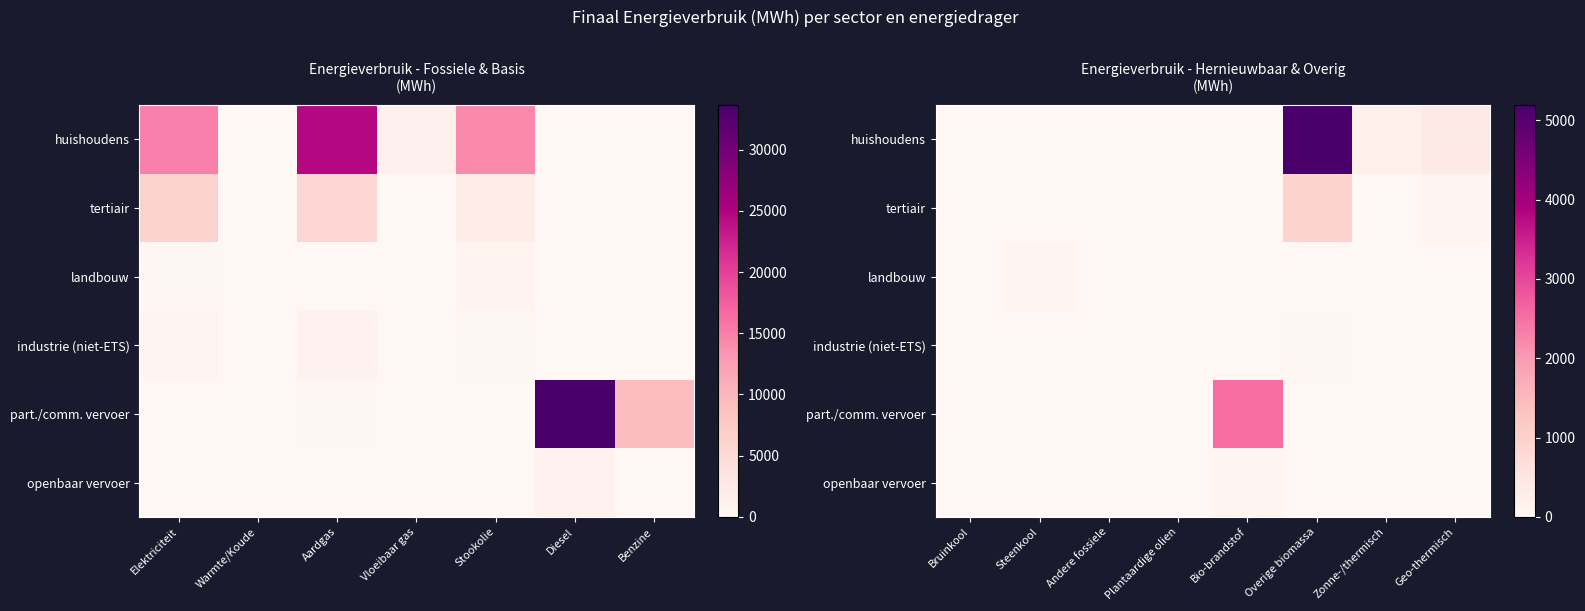

At Overige biomassa, list the series in order from smallest to largest.

landbouw, part./comm. vervoer, openbaar vervoer, industrie (niet-ETS), tertiair, huishoudens